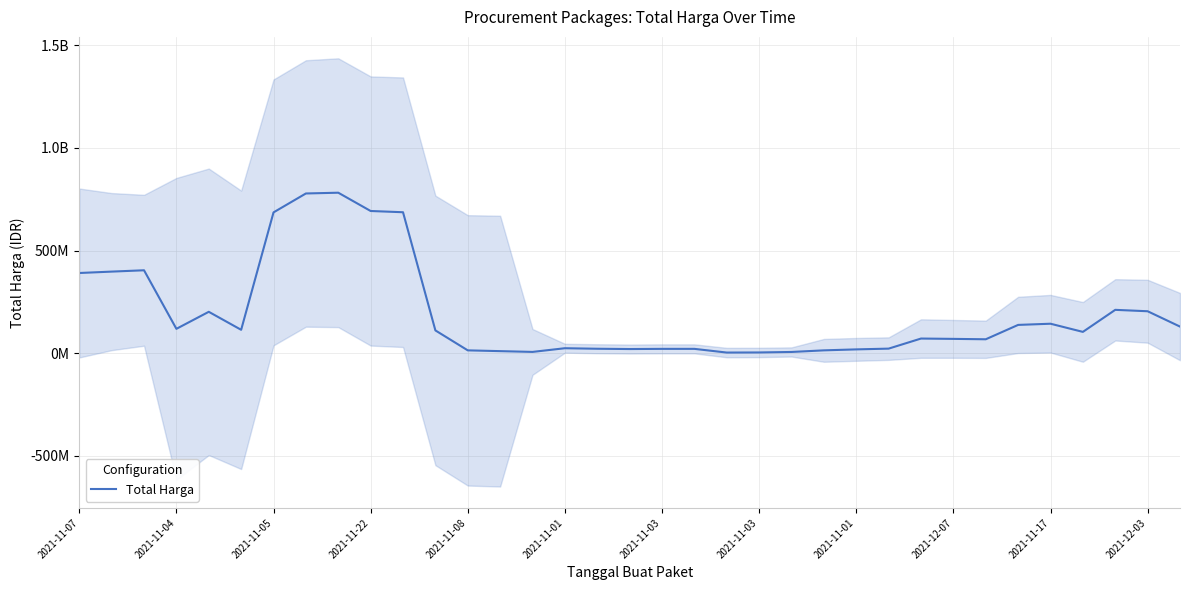

What is the maximum value shown in the chart?

781547820